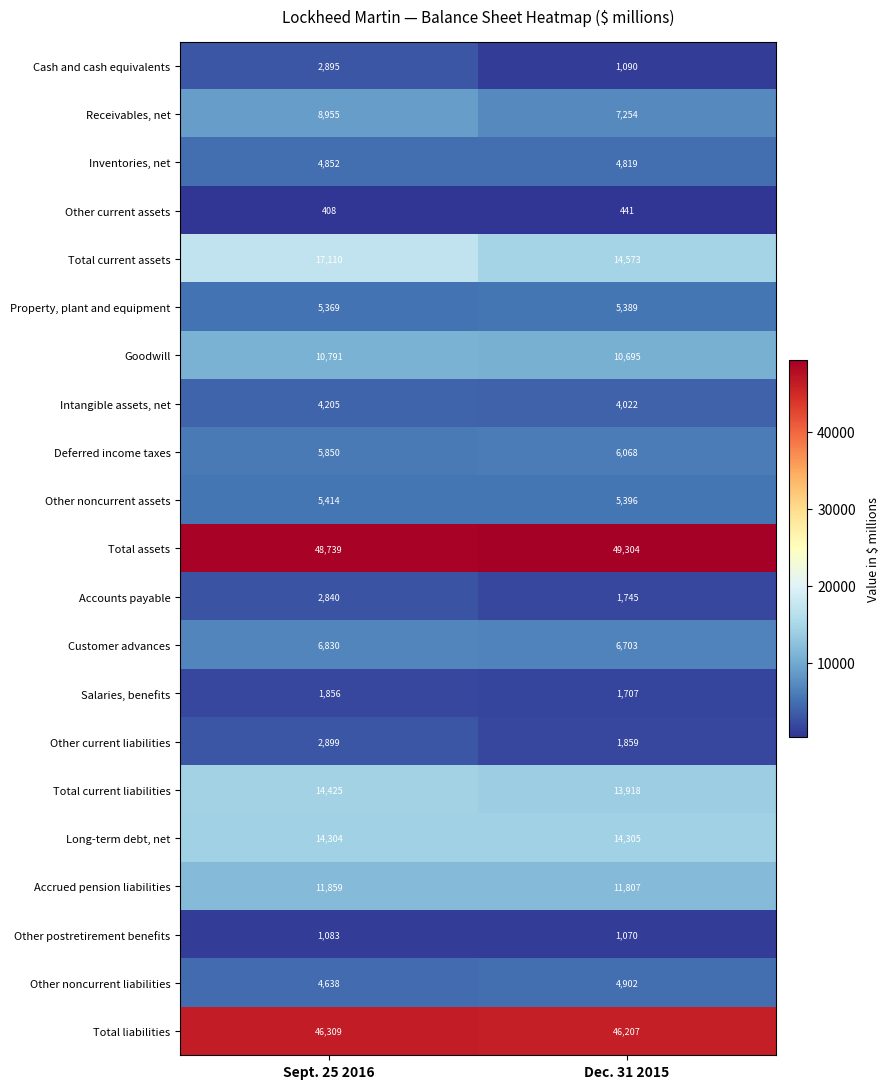

Is it true that Receivables, net equals 8955 at Sept. 25 2016?

True